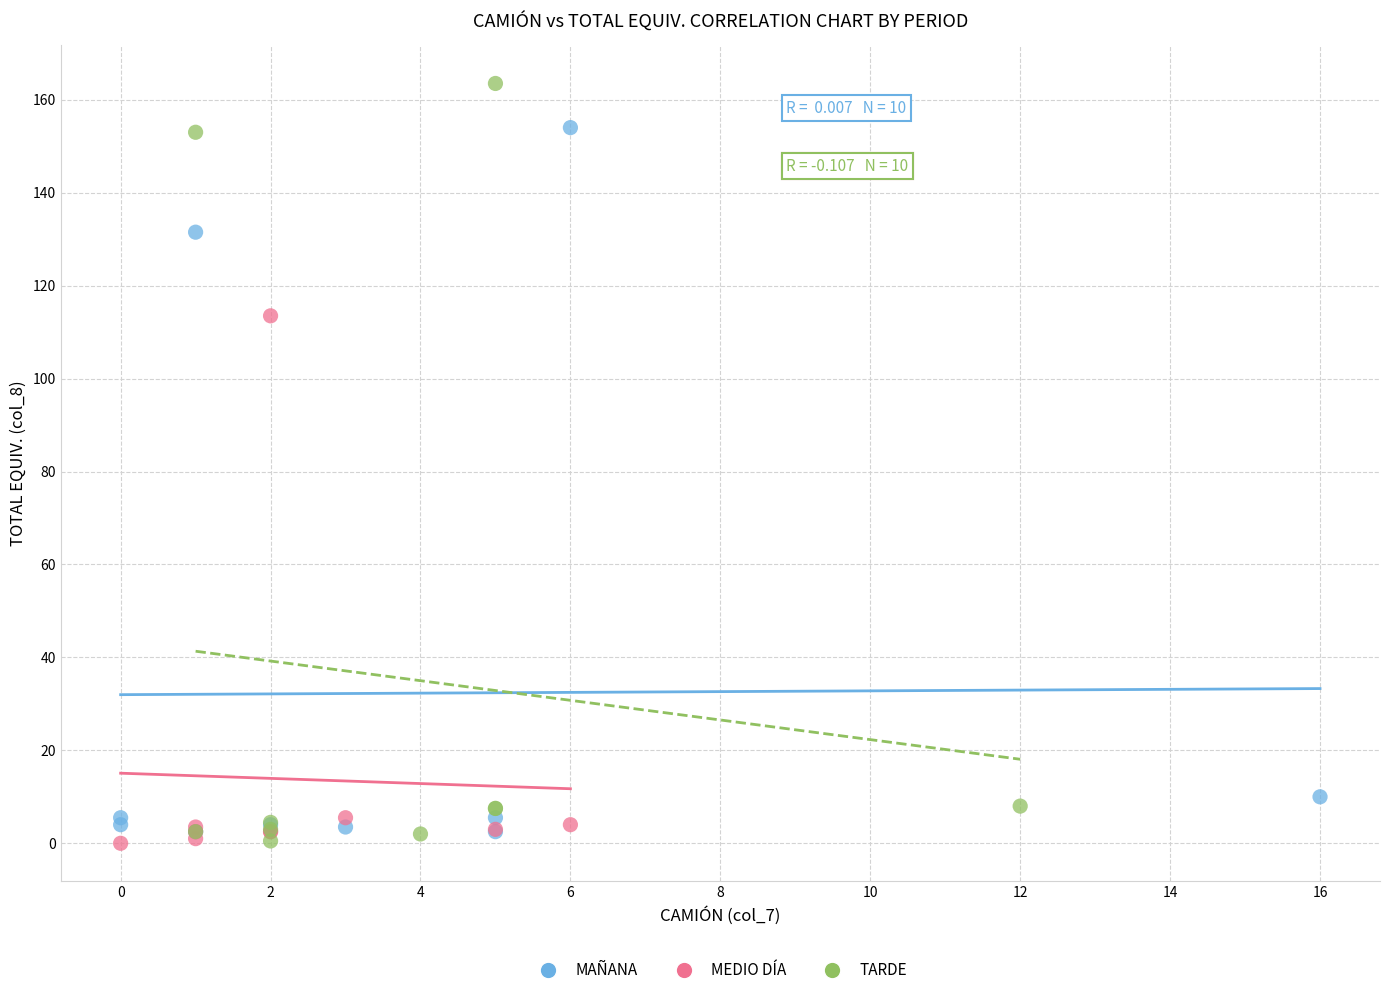

Which series reaches the maximum Y coordinate?

TARDE